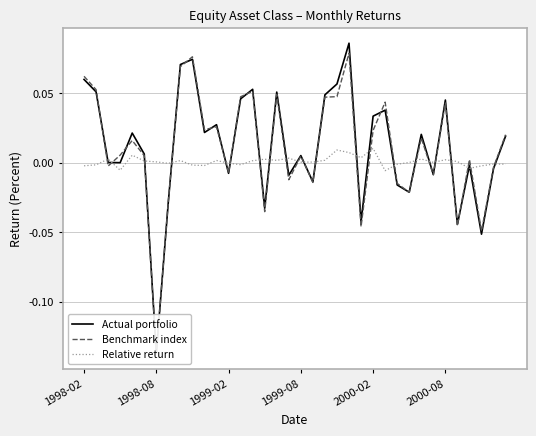

What is the lowest value of the Benchmark index series?

-0.1